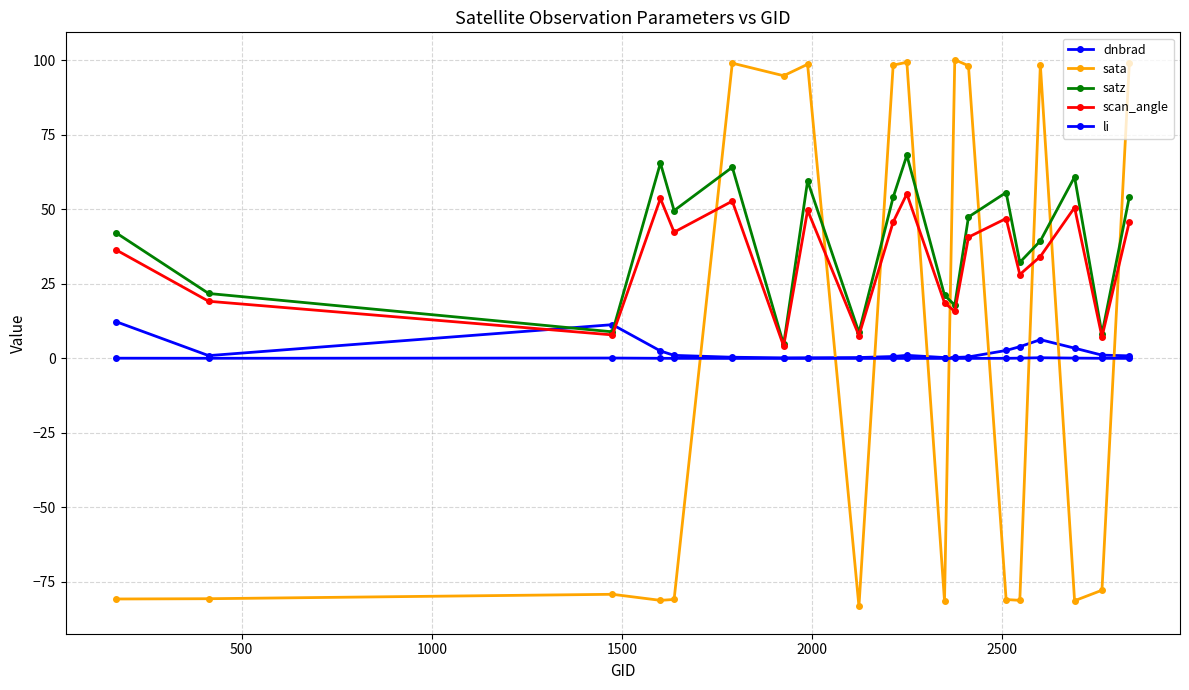

Does the chart have visible grid lines?

Yes